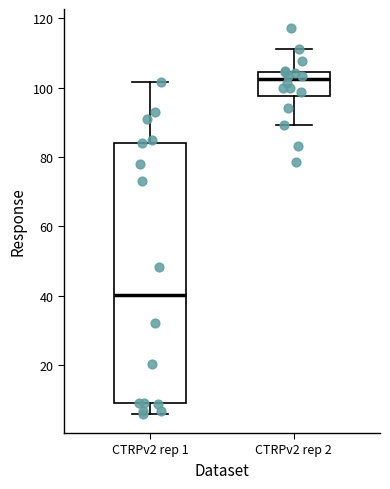

Comparing the boxes themselves (not the whiskers), which one is the tallest?

CTRPv2 rep 1